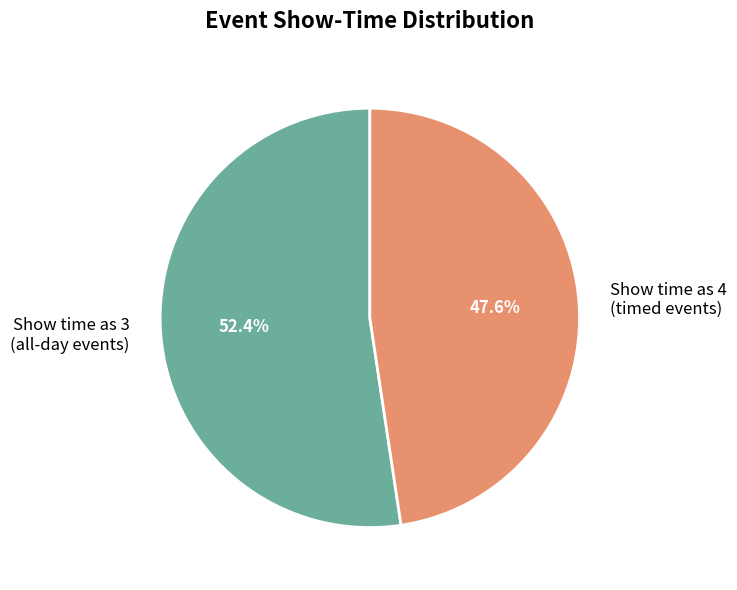

What is the smallest slice in the pie chart?

Show time as 4 (timed events)